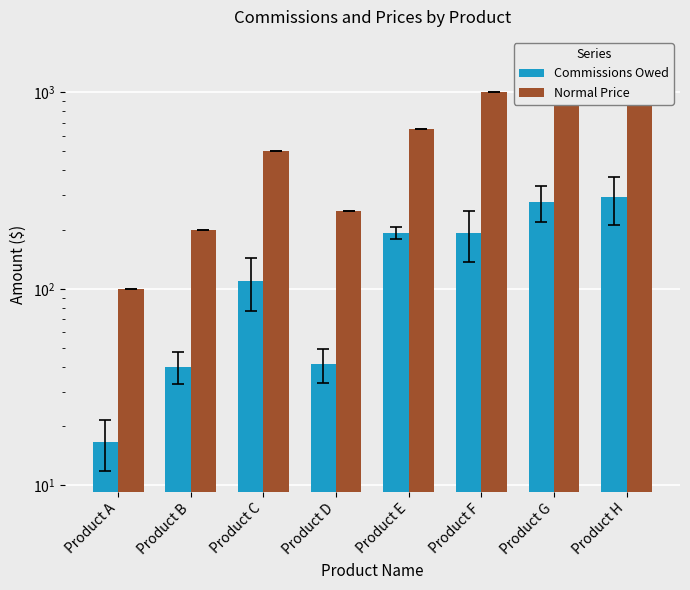

The Normal Price series shows 200.0 at Product B. True or false?

True